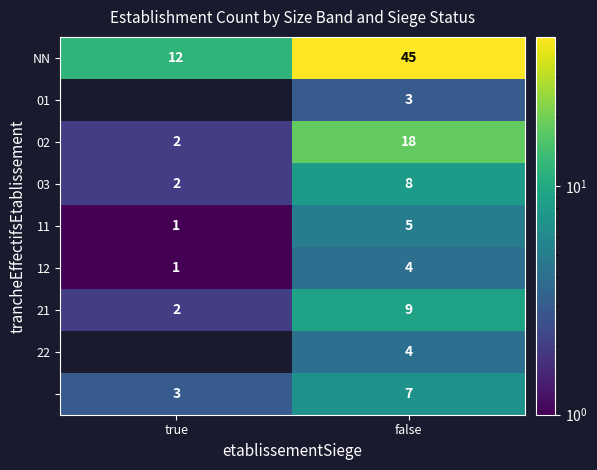

Rank the categories by 11 value from lowest to highest.

true, false